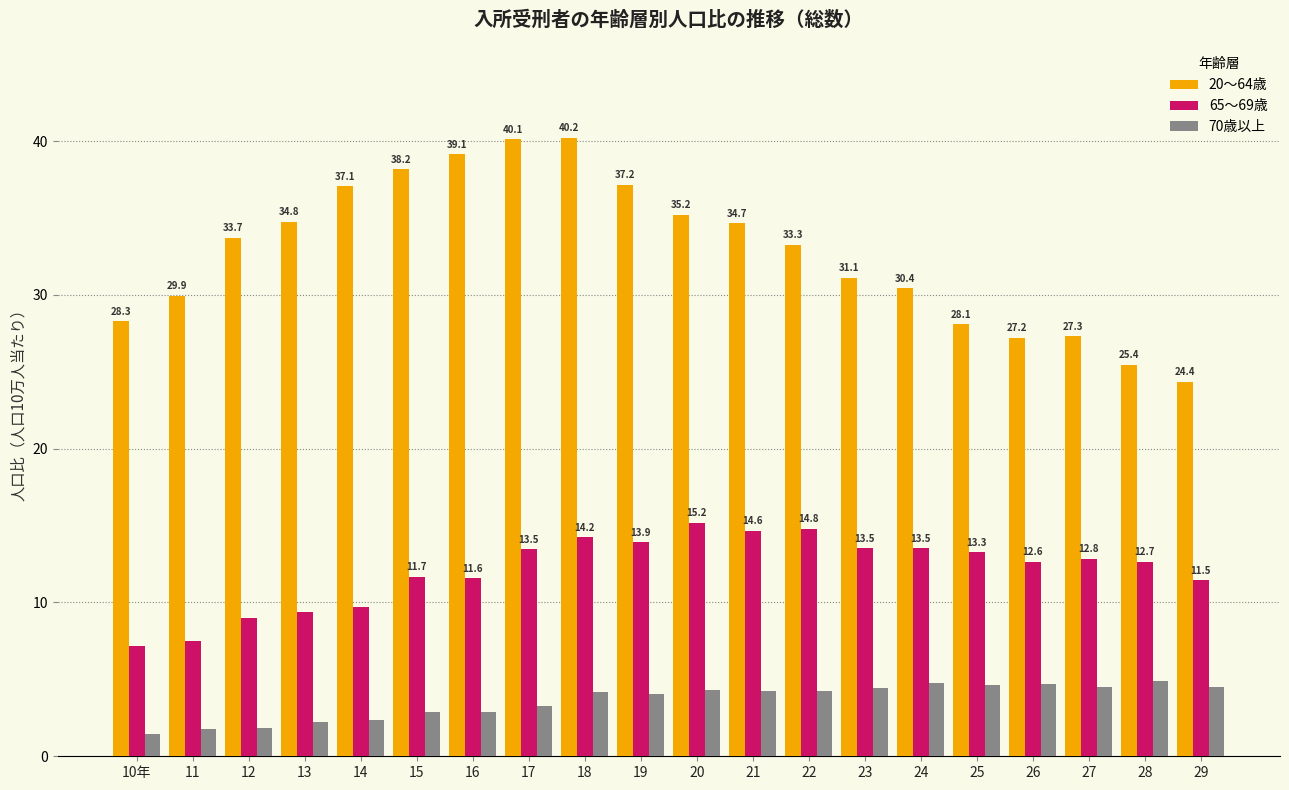

Is it true that 65～69歳 equals 7.5 at 11?

True